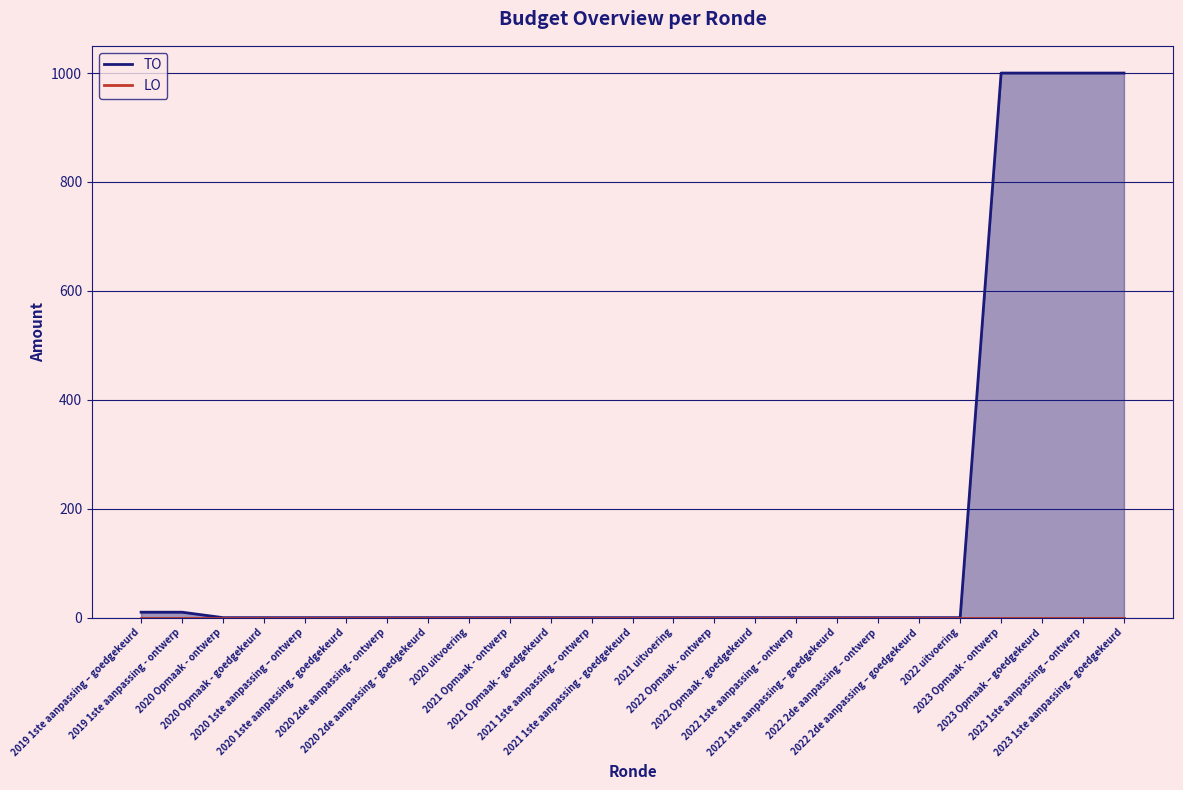

How many lines are shown in the chart?

1